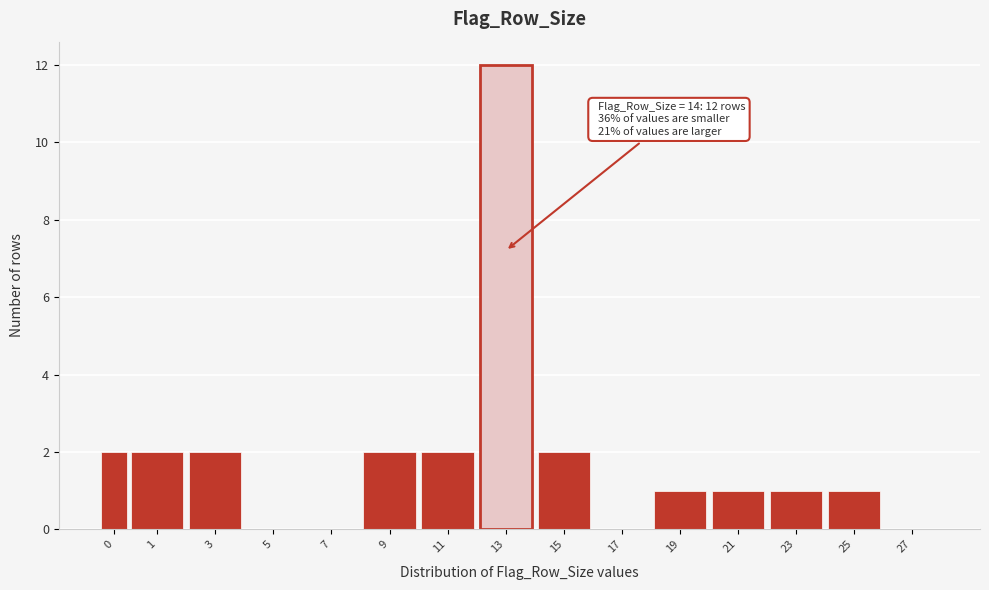

Reading left to right, what are all the values shown in this chart?

0=2	1=2	3=2	5=0	7=0	9=2	11=2	13=12	15=2	17=0	19=1	21=1	23=1	25=1	27=0